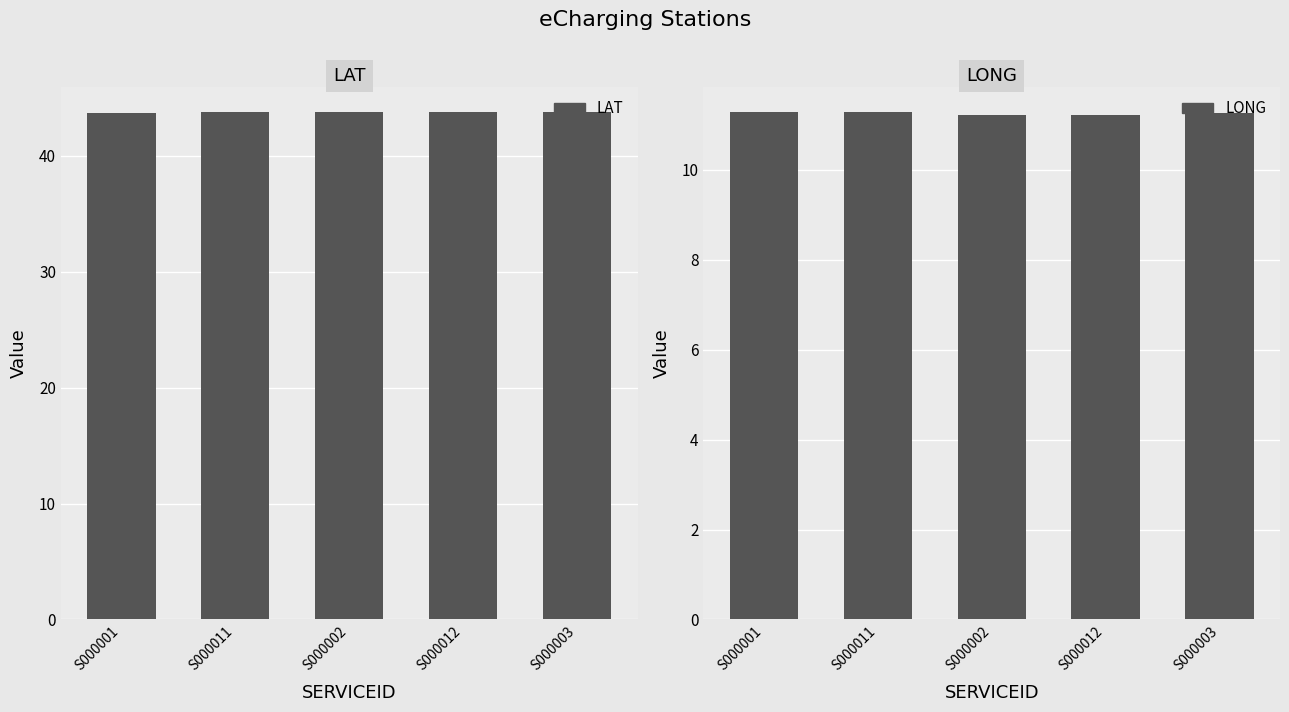

True or false: LAT has a value of 43.8 at S000003.

True